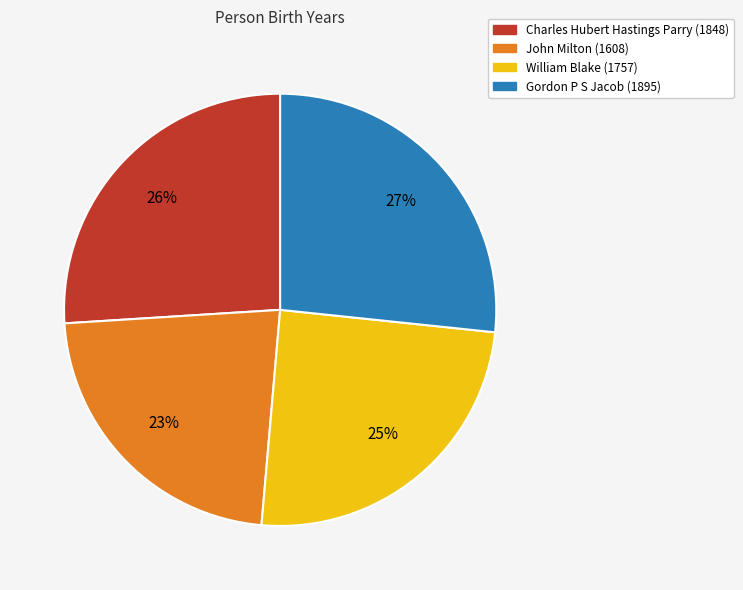

Is there any slice that represents more than half of the pie?

No